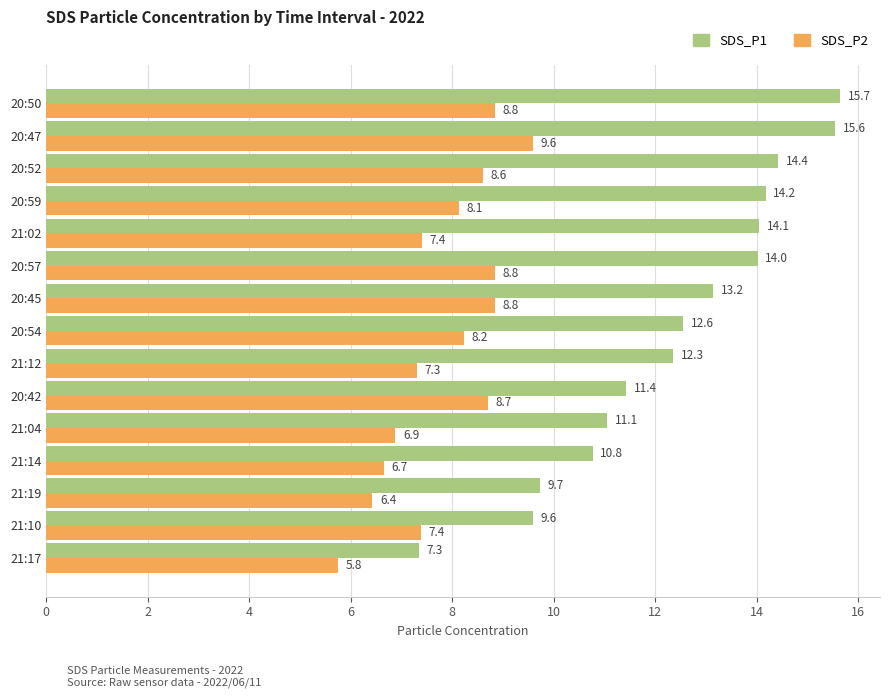

At which label does SDS_P2 reach its peak?

20:47